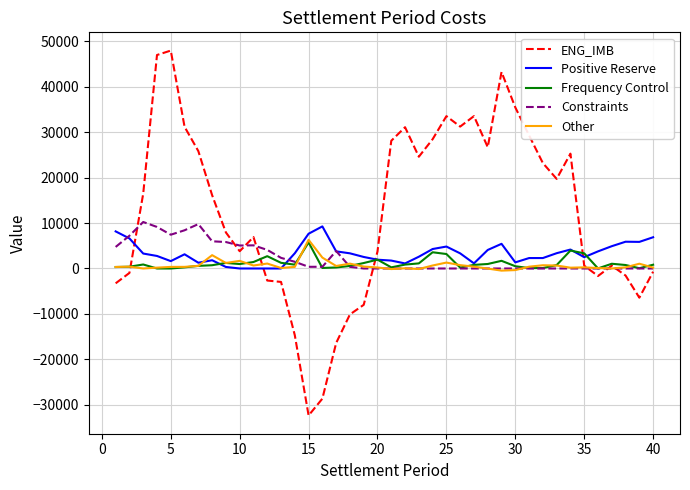

Which series has the largest total across all categories?

ENG_IMB